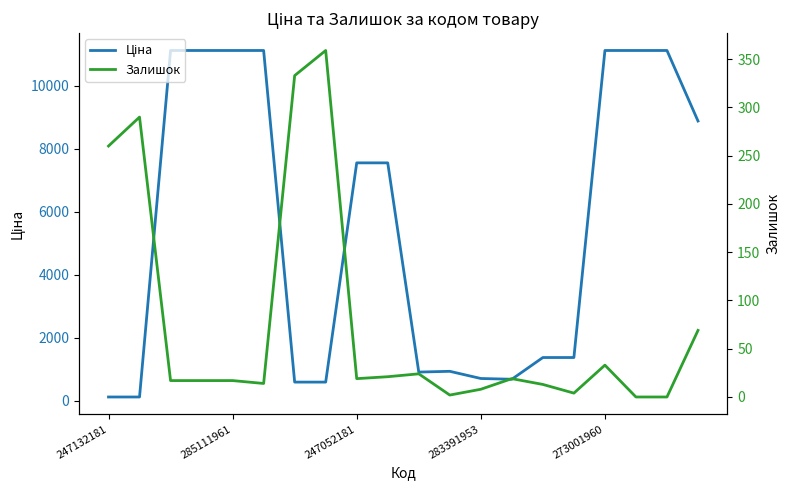

Reading left to right, list all the values displayed in this chart.

Ціна: 113.3	113.3	11113.6	11113.6	11113.6	11113.6	586.0	586.0	7545.9	7545.9	904.3	928.3	700.4	676.4	1366.3	1366.3	11113.6	11113.6	11113.6	8874.6
Залишок: 260.0	290.0	17.0	17.0	17.0	14.0	333.0	359.0	19.0	21.0	24.0	2.0	8.0	19.0	13.0	4.0	33.0	0.0	0.0	69.0